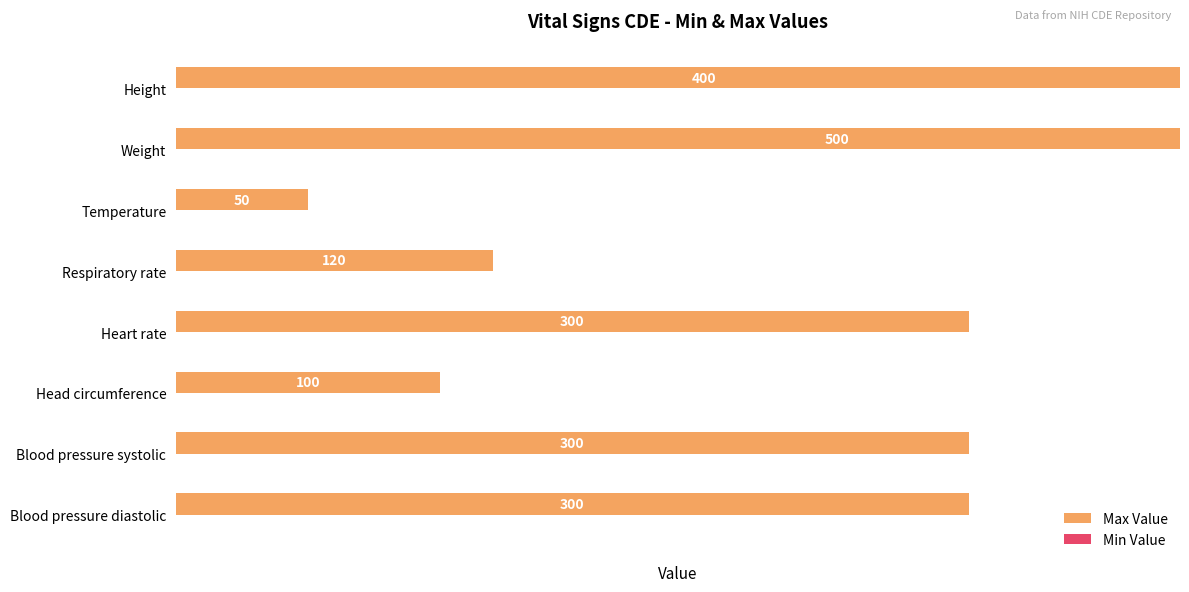

Which series has the largest range (max minus min)?

Max Value